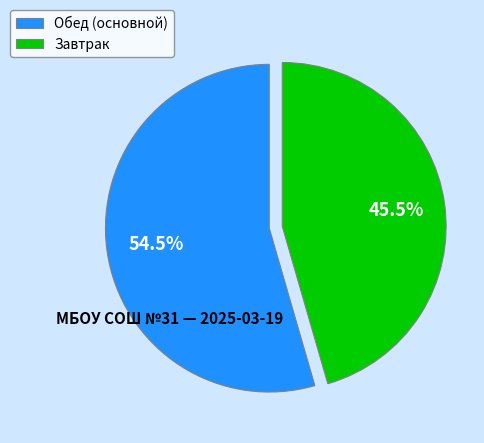

What is the total percentage of Обед (основной) and Завтрак?

100.0%